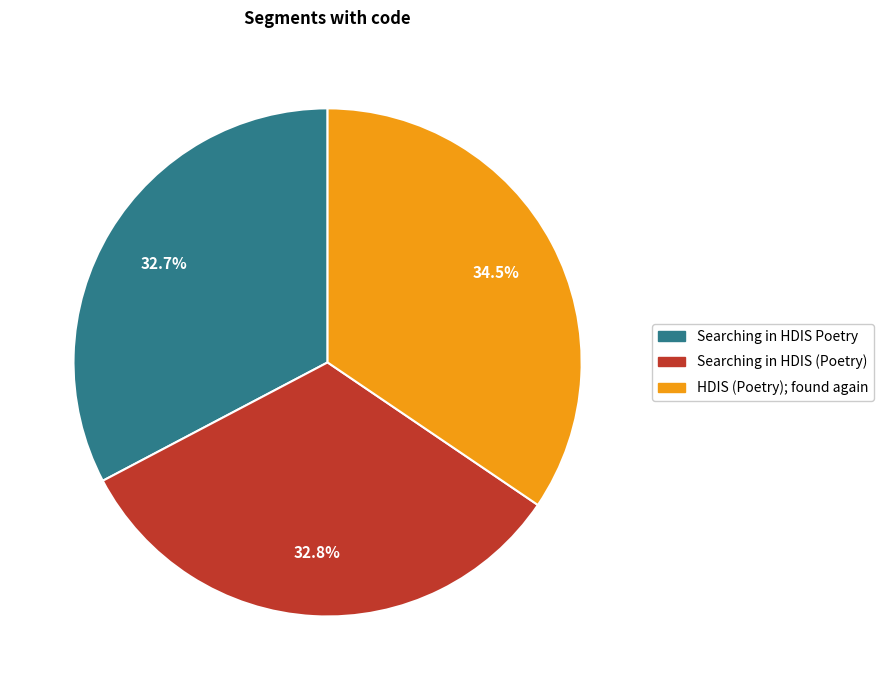

How many segments does this pie chart have?

3